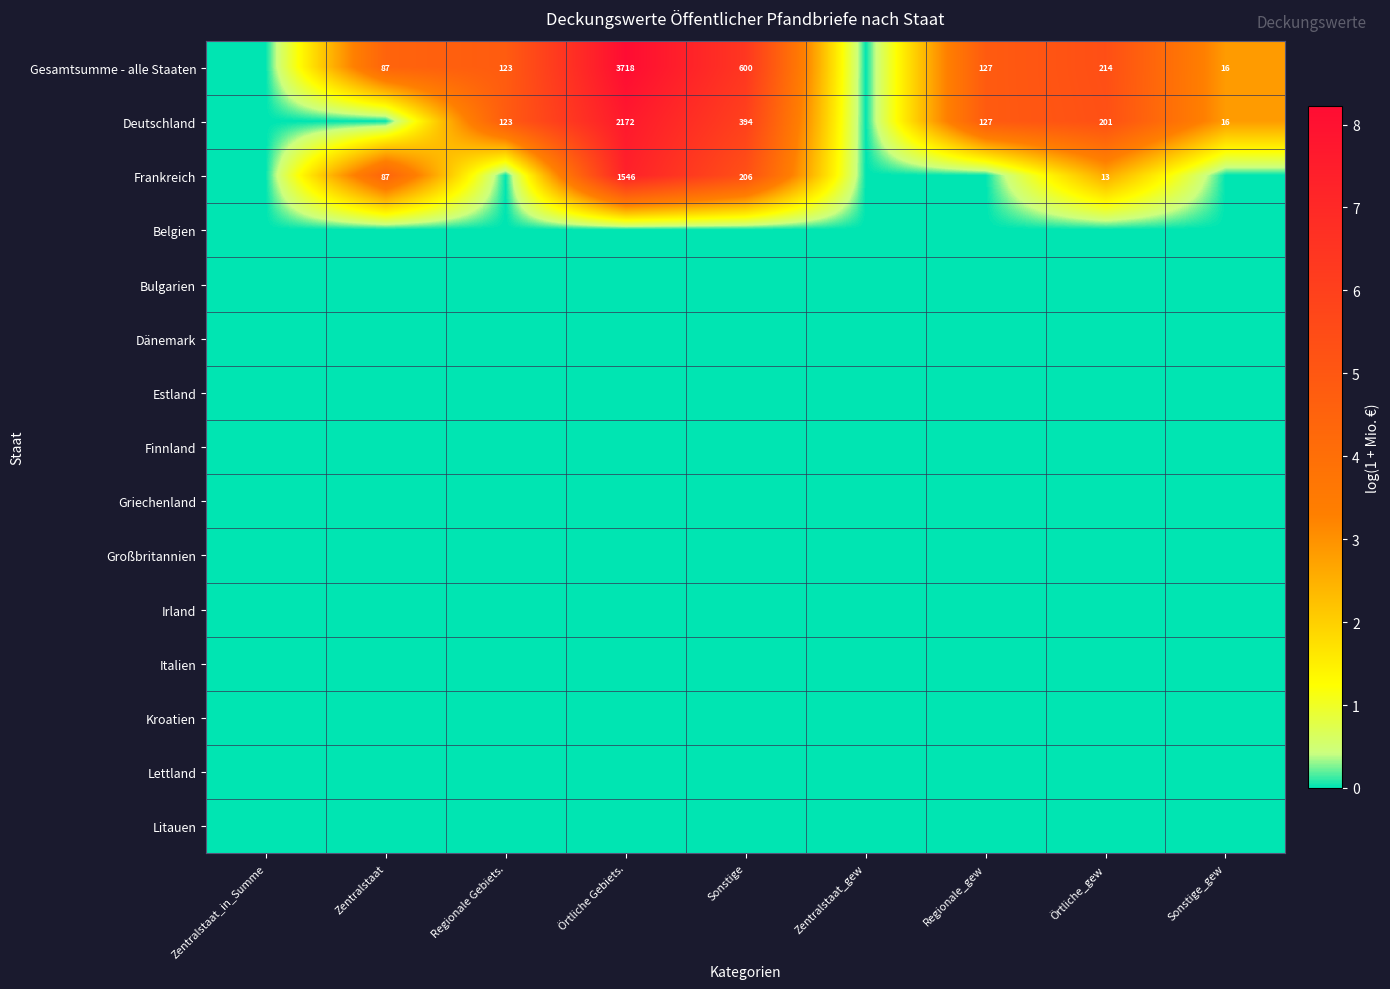

What is the difference between the Deutschland values at Örtliche Gebiets. and Örtliche_gew?

1971